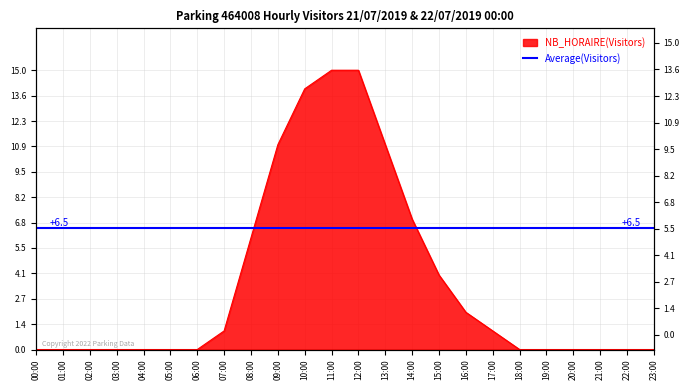

What is the change in value from 16:00 to 17:00?

-1